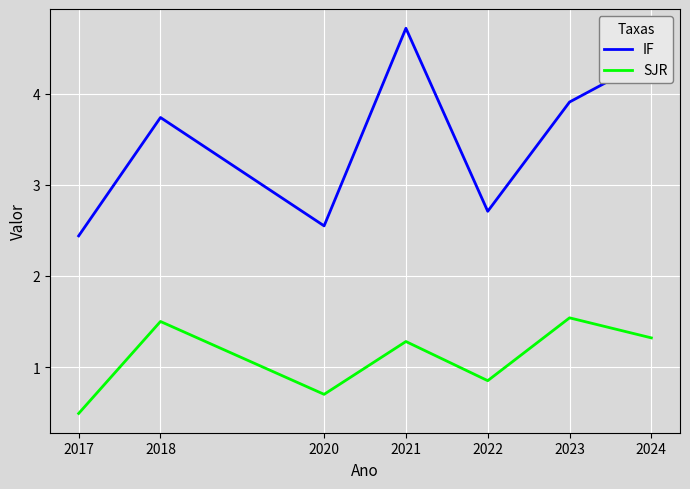

Which series changed the most between 2022 and 2023?

IF